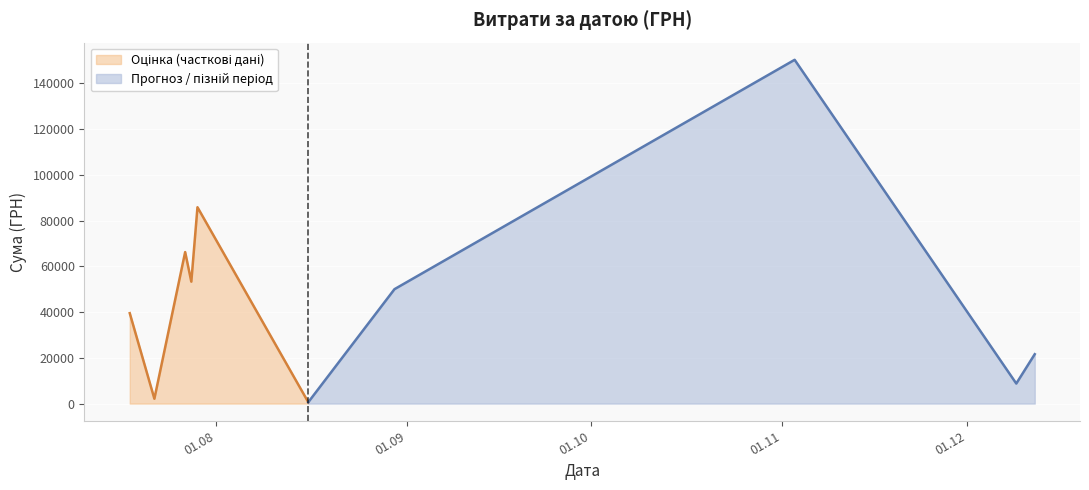

The value at 03.11.2016 is 206887.0. True or false?

False